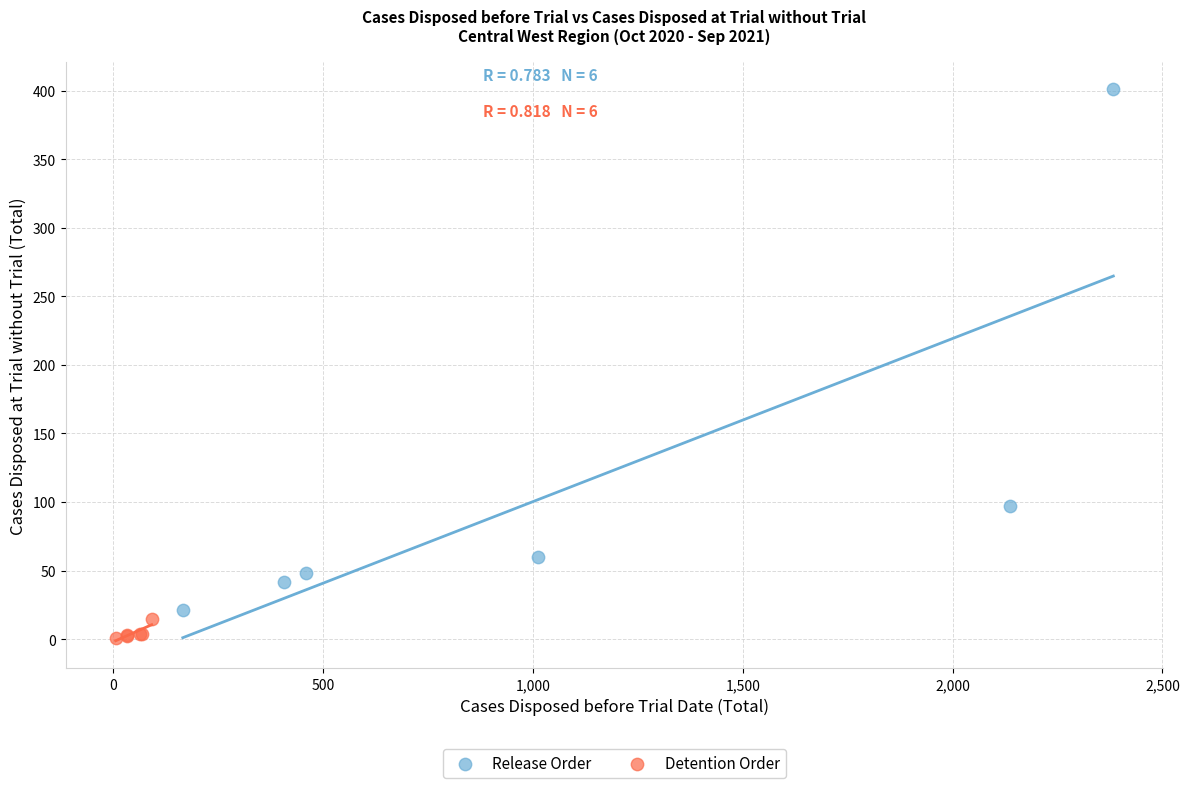

Which series has the largest Y range (max minus min)?

Release Order